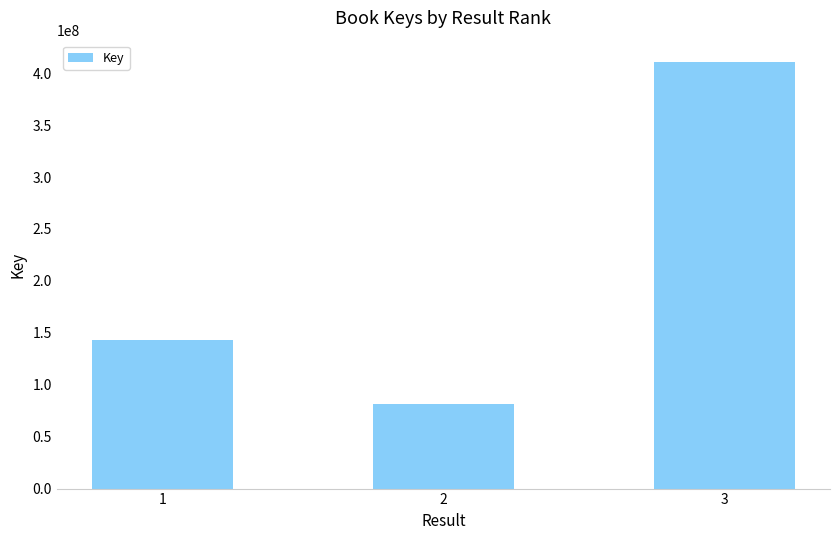

What value does the data have at 3?

410737319